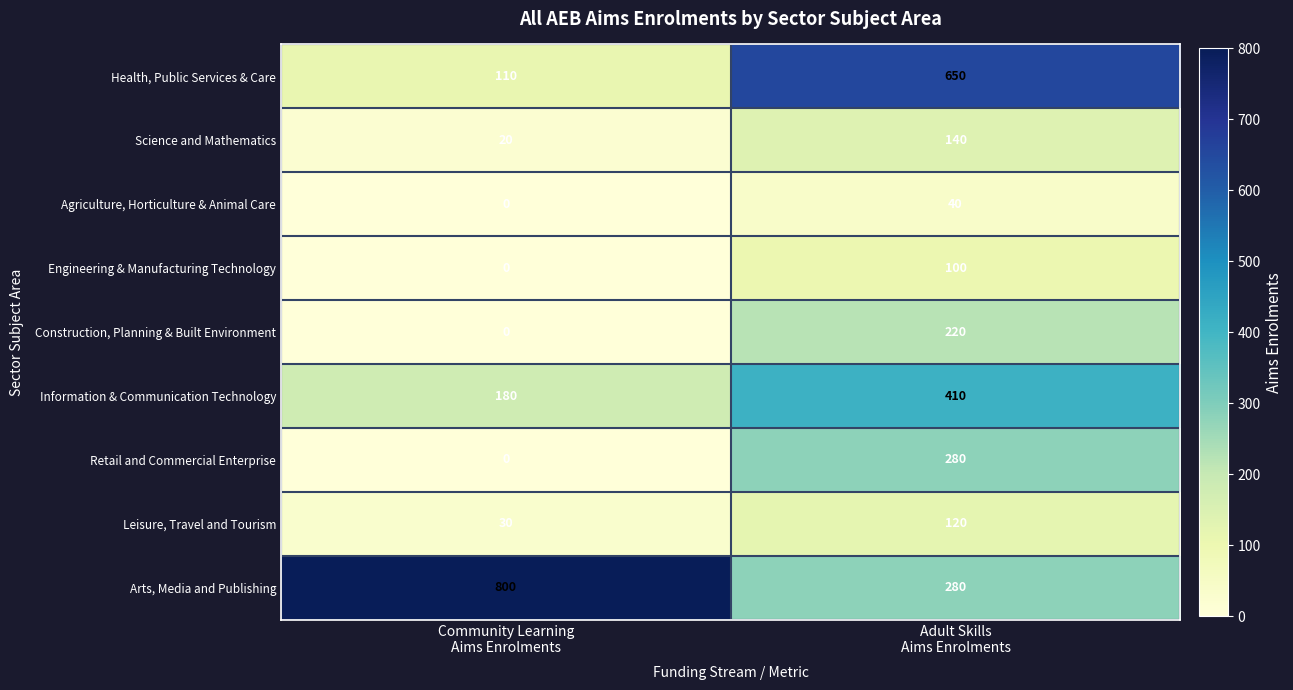

Which category has the lowest value across all series?

Community Learning
Aims Enrolments